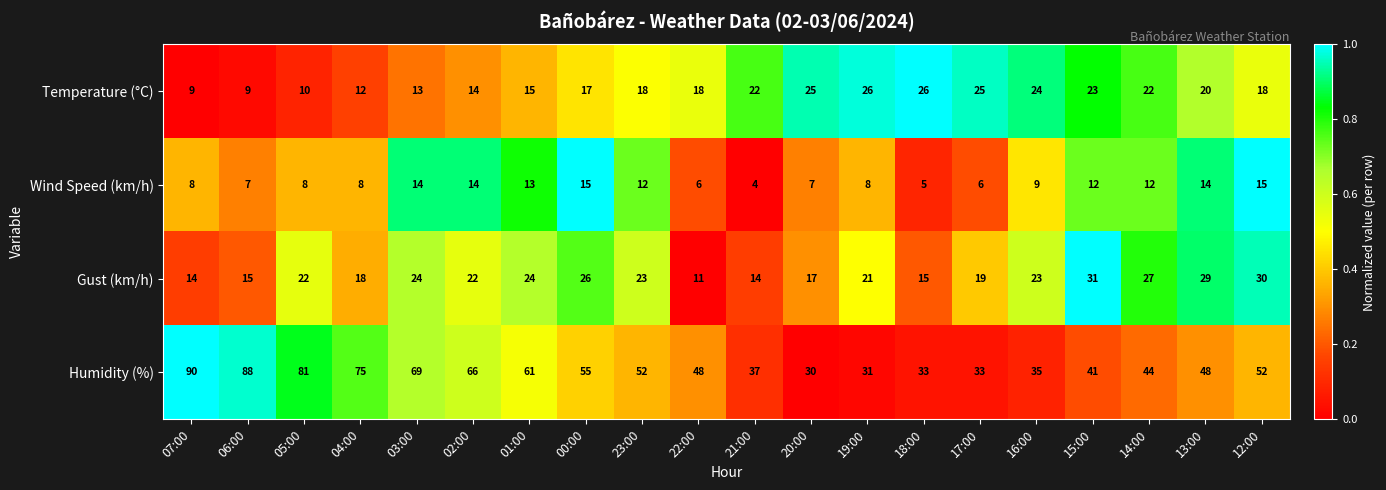

True or false: Humidity (%) has a value of 55 at 00:00.

True